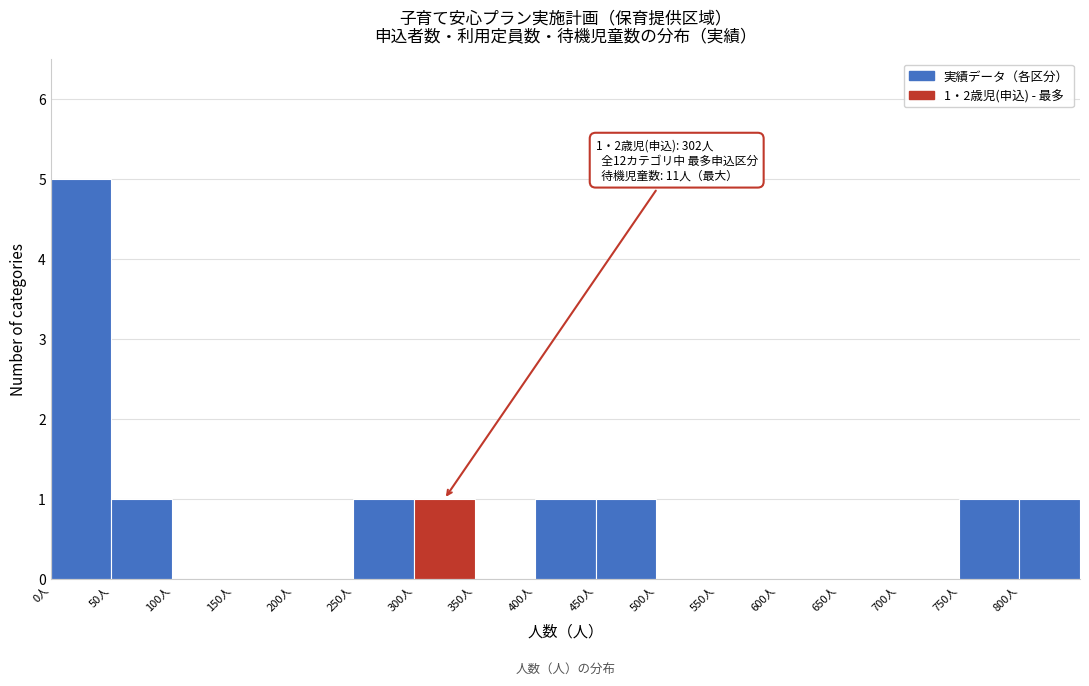

Which range on the x-axis has the tallest bar?

0 to 50